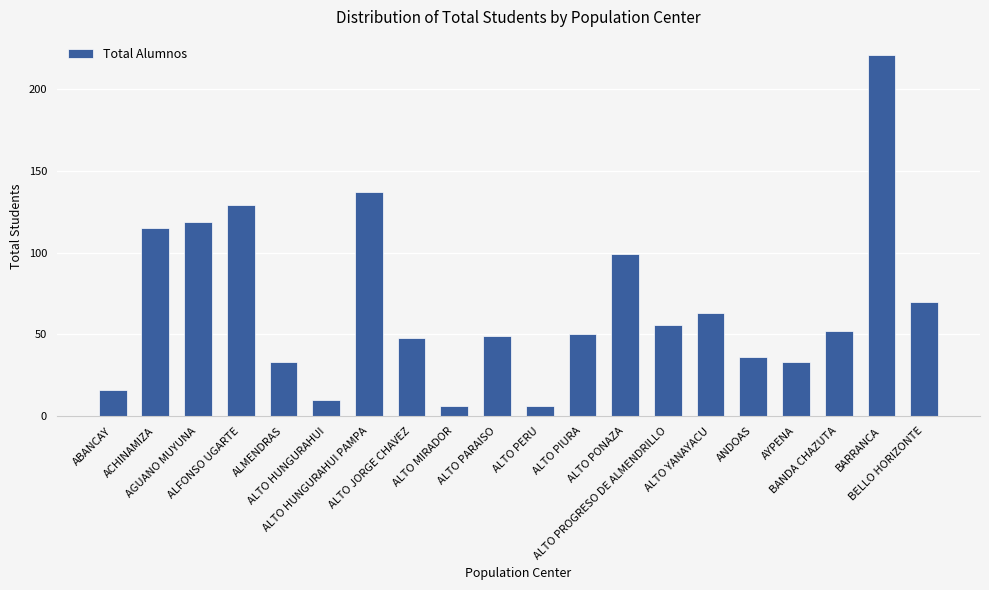

What is the label of the 8th bar from the right?

ALTO PONAZA